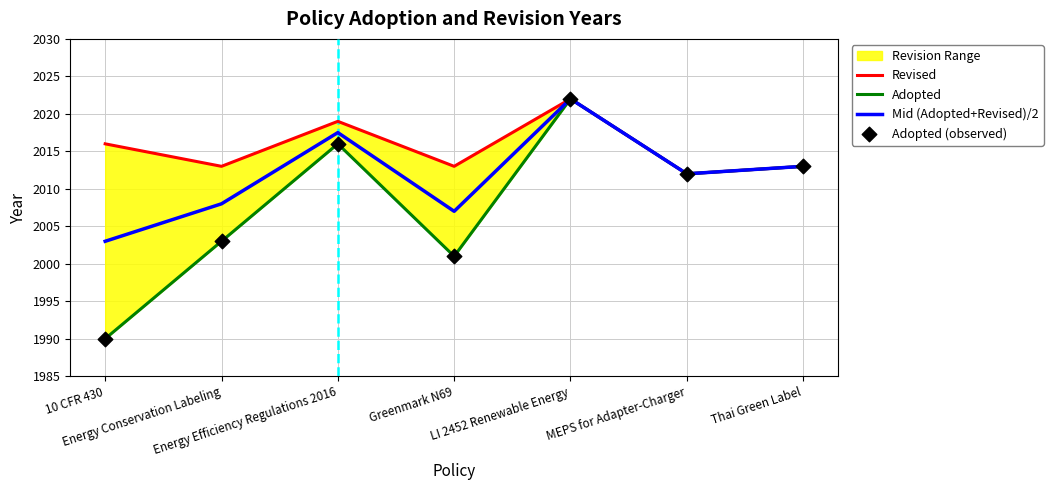

Between LI 2452 Renewable Energy and 10 CFR 430, which is larger?

LI 2452 Renewable Energy